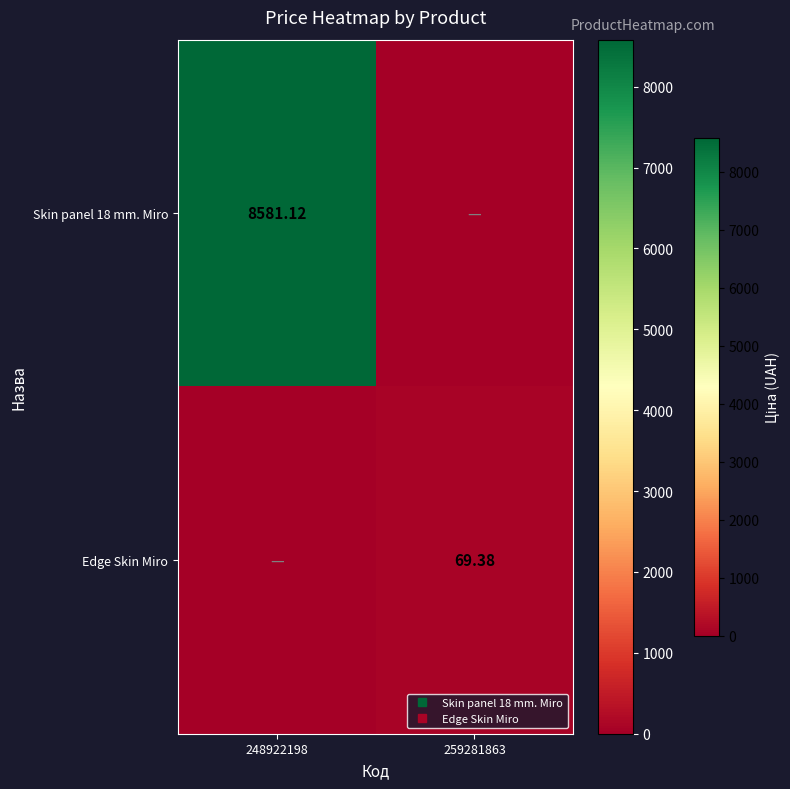

What is the maximum value for Skin panel 18 mm. Miro?

8581.1